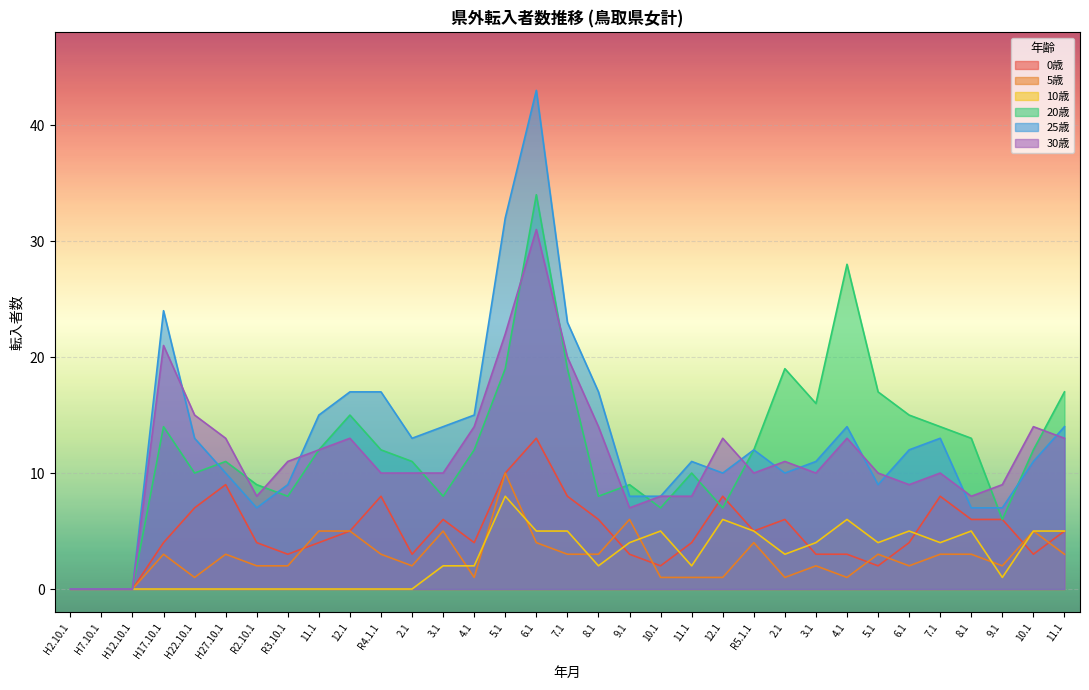

Reading left to right, list all the values displayed in this chart.

0歳: H2.10.1=0	H7.10.1=0	H12.10.1=0	H17.10.1=4	H22.10.1=7	H27.10.1=9	R2.10.1=4	R3.10.1=3	11.1=4	12.1=5	R4.1.1=8	2.1=3	3.1=6	4.1=4	5.1=10	6.1=13	7.1=8	8.1=6	9.1=3	10.1=2	11.1=4	12.1=8	R5.1.1=5	2.1=6	3.1=3	4.1=3	5.1=2	6.1=4	7.1=8	8.1=6	9.1=6	10.1=3	11.1=5
5歳: H2.10.1=0	H7.10.1=0	H12.10.1=0	H17.10.1=3	H22.10.1=1	H27.10.1=3	R2.10.1=2	R3.10.1=2	11.1=5	12.1=5	R4.1.1=3	2.1=2	3.1=5	4.1=1	5.1=10	6.1=4	7.1=3	8.1=3	9.1=6	10.1=1	11.1=1	12.1=1	R5.1.1=4	2.1=1	3.1=2	4.1=1	5.1=3	6.1=2	7.1=3	8.1=3	9.1=2	10.1=5	11.1=3
10歳: H2.10.1=0	H7.10.1=0	H12.10.1=0	H17.10.1=0	H22.10.1=0	H27.10.1=0	R2.10.1=0	R3.10.1=0	11.1=0	12.1=0	R4.1.1=0	2.1=0	3.1=2	4.1=2	5.1=8	6.1=5	7.1=5	8.1=2	9.1=4	10.1=5	11.1=2	12.1=6	R5.1.1=5	2.1=3	3.1=4	4.1=6	5.1=4	6.1=5	7.1=4	8.1=5	9.1=1	10.1=5	11.1=5
20歳: H2.10.1=0	H7.10.1=0	H12.10.1=0	H17.10.1=14	H22.10.1=10	H27.10.1=11	R2.10.1=9	R3.10.1=8	11.1=12	12.1=15	R4.1.1=12	2.1=11	3.1=8	4.1=12	5.1=19	6.1=34	7.1=19	8.1=8	9.1=9	10.1=7	11.1=10	12.1=7	R5.1.1=12	2.1=19	3.1=16	4.1=28	5.1=17	6.1=15	7.1=14	8.1=13	9.1=6	10.1=12	11.1=17
25歳: H2.10.1=0	H7.10.1=0	H12.10.1=0	H17.10.1=24	H22.10.1=13	H27.10.1=10	R2.10.1=7	R3.10.1=9	11.1=15	12.1=17	R4.1.1=17	2.1=13	3.1=14	4.1=15	5.1=32	6.1=43	7.1=23	8.1=17	9.1=8	10.1=8	11.1=11	12.1=10	R5.1.1=12	2.1=10	3.1=11	4.1=14	5.1=9	6.1=12	7.1=13	8.1=7	9.1=7	10.1=11	11.1=14
30歳: H2.10.1=0	H7.10.1=0	H12.10.1=0	H17.10.1=21	H22.10.1=15	H27.10.1=13	R2.10.1=8	R3.10.1=11	11.1=12	12.1=13	R4.1.1=10	2.1=10	3.1=10	4.1=14	5.1=22	6.1=31	7.1=20	8.1=14	9.1=7	10.1=8	11.1=8	12.1=13	R5.1.1=10	2.1=11	3.1=10	4.1=13	5.1=10	6.1=9	7.1=10	8.1=8	9.1=9	10.1=14	11.1=13